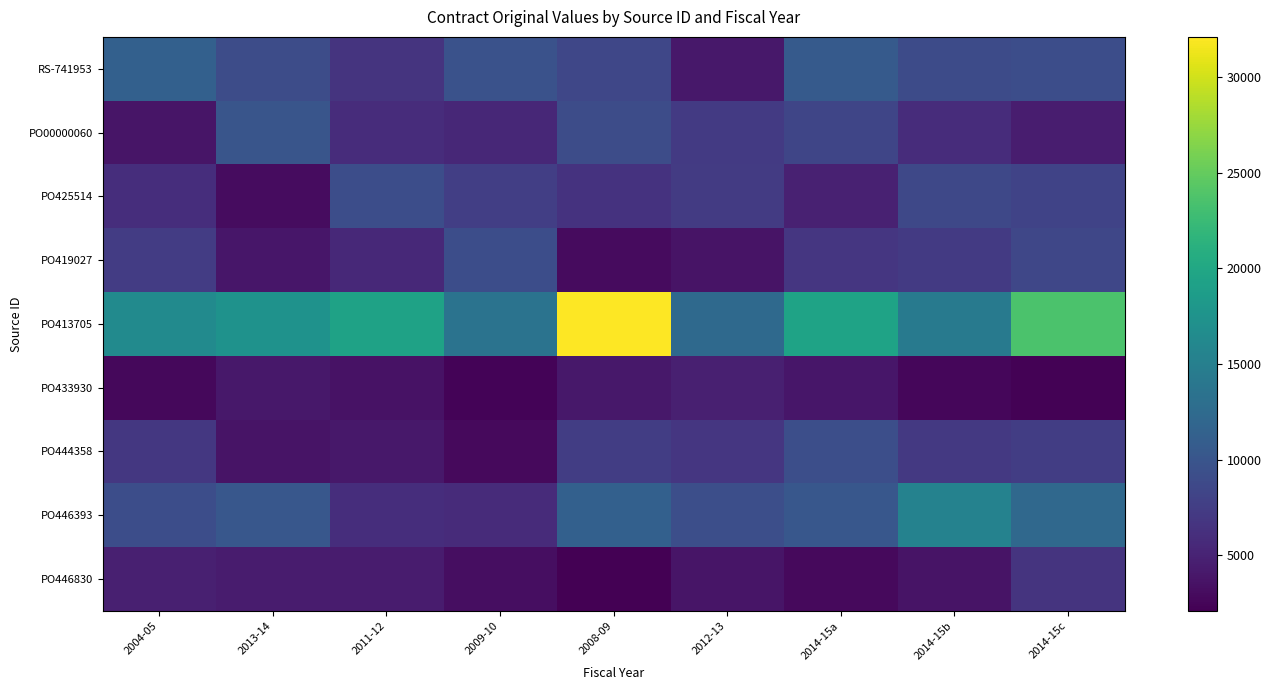

At which category does the chart reach its peak across all series?

2008-09